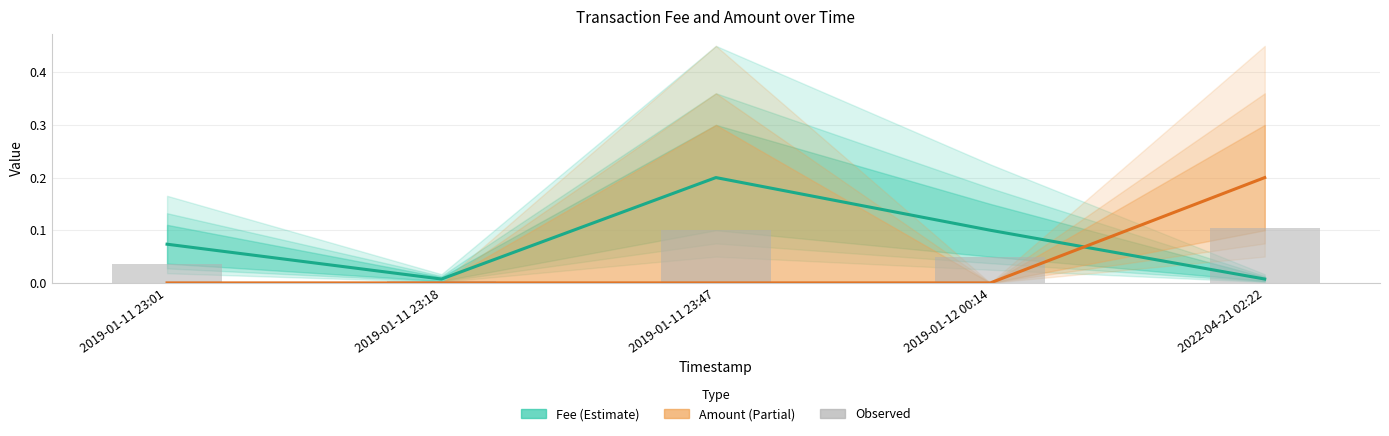

Reading left to right, transcribe all the data shown in this chart.

Fee (Estimate): 0.1	0.0	0.2	0.1	0.0
Amount (Partial): 0.0	0.0	0.0	0.0	0.2
Observed: 0.0	0.0	0.1	0.1	0.1